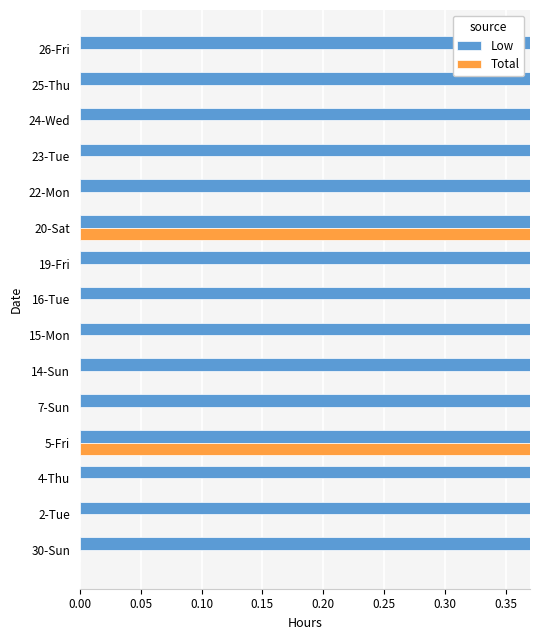

Reading left to right, list all the values displayed in this chart.

Low: 0.5	0.6	0.7	0.5	0.5	0.4	0.5	0.5	0.5	0.5	0.5	0.5	0.5	0.5	0.5
Total: 0.0	0.0	0.0	0.6	0.0	0.0	0.0	0.0	0.0	0.4	0.0	0.0	0.0	0.0	0.0